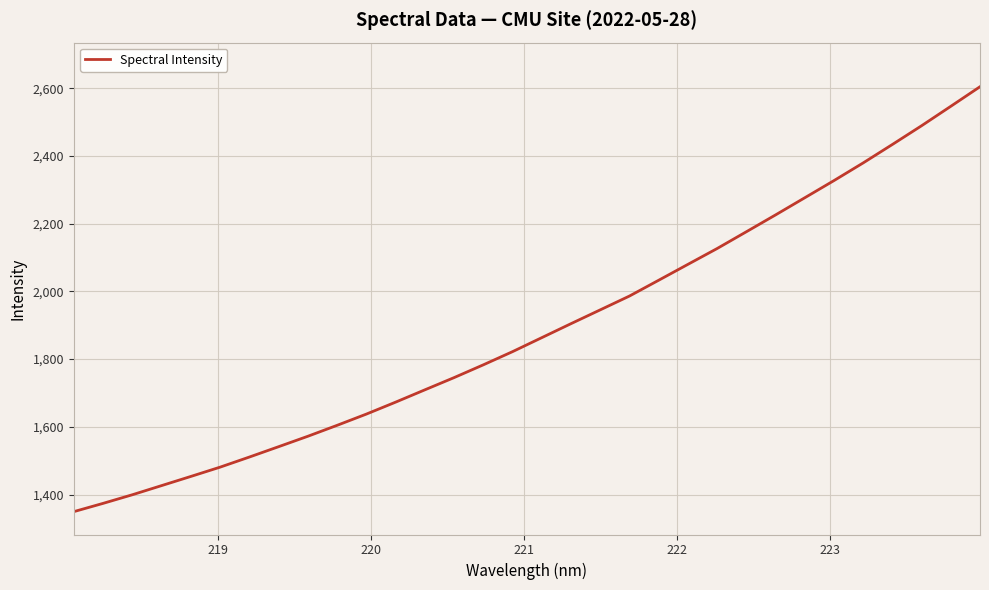

What is the maximum value shown in the chart?

2604.3